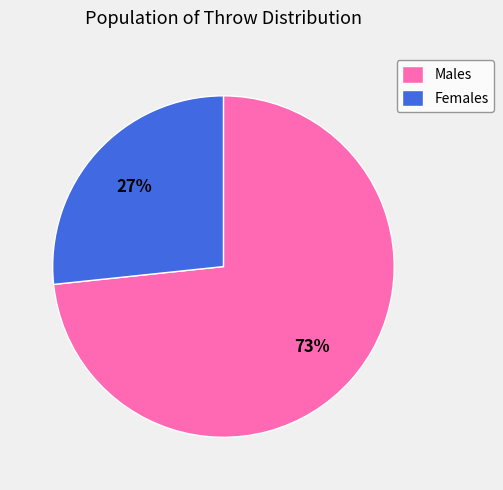

What percentage is the Males slice, to the nearest percent?

73%